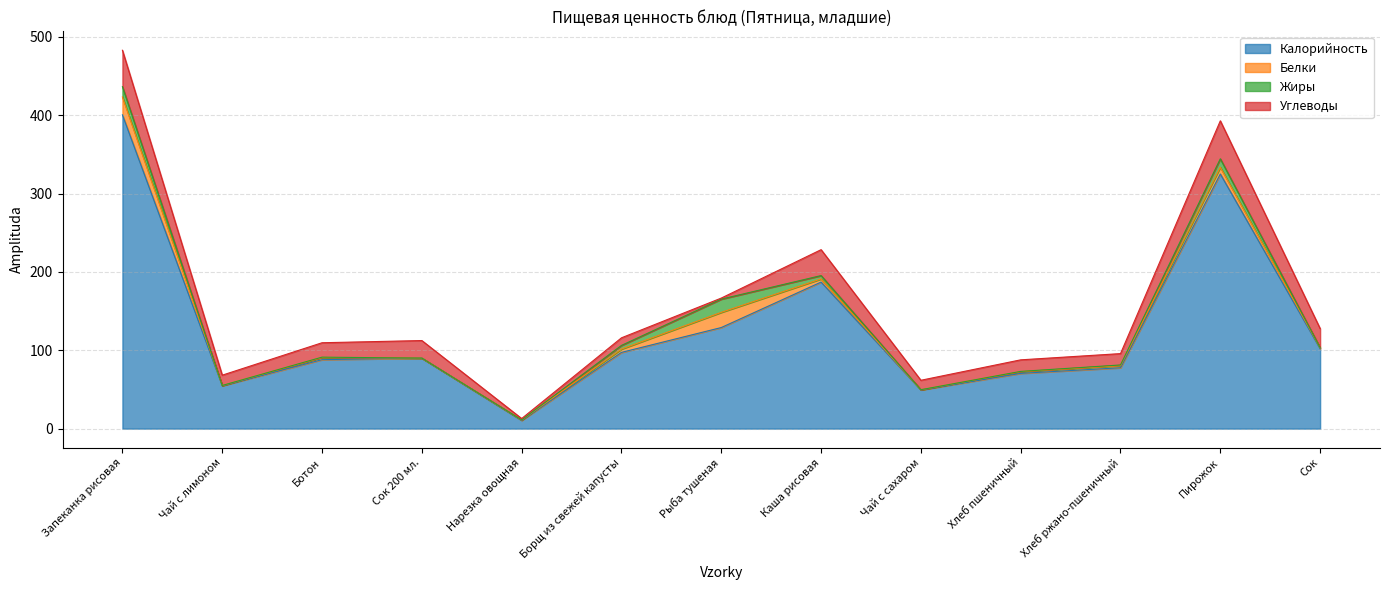

Reading right to left, transcribe all the data shown in this chart.

Калорийность: 102.0	325.0	77.7	70.5	49.4	187.0	129.0	97.3	10.5	90.0	88.0	54.8	400.5
Белки: 1.1	8.6	2.5	2.3	0.2	4.0	19.4	4.2	0.5	0.0	2.8	0.2	22.8
Жиры: 0.2	10.8	1.0	0.2	0.1	4.3	16.9	4.7	0.1	0.0	0.4	0.1	13.2
Углеводы: 24.4	48.5	14.5	14.8	12.1	33.1	1.3	9.7	1.7	22.4	18.4	13.2	46.4